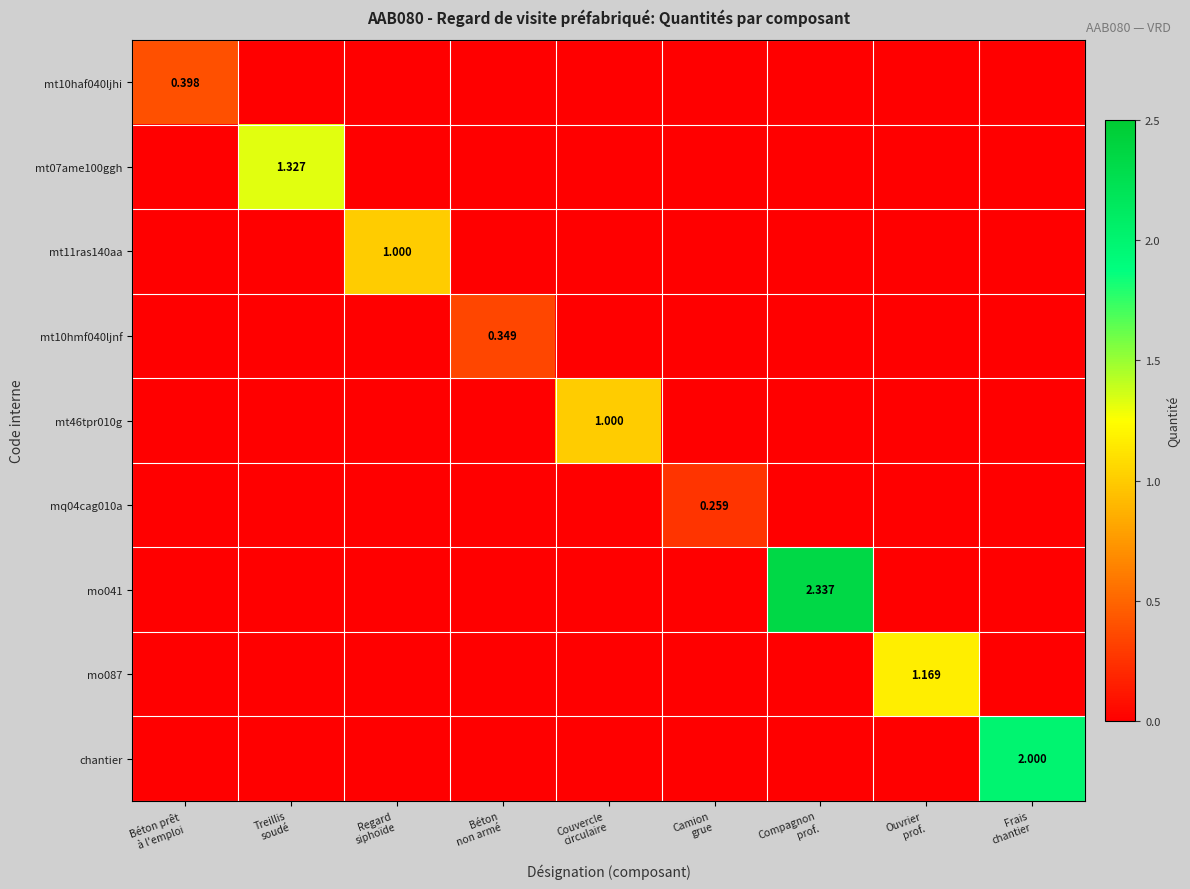

Is it true that mt10haf040ljhi equals 0.0 at Béton non armé?

True